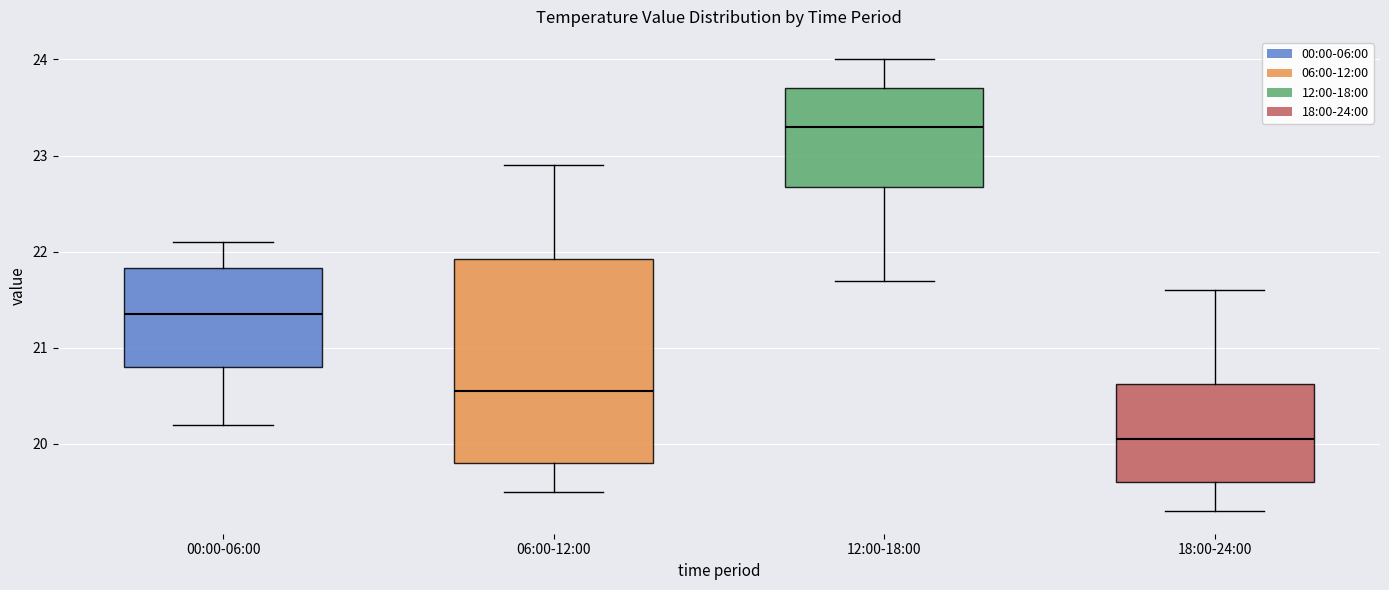

Reading left to right, read every box against the y-axis: the position of its median line, the range the box covers, and the ends of its whiskers. The values are not printed on the chart, so give them approximately, as read against the axis.

00:00-06:00: median 21.4, box 20.8 to 21.8, whiskers 20.2 to 22.1
06:00-12:00: median 20.6, box 19.8 to 21.9, whiskers 19.5 to 22.9
12:00-18:00: median 23.3, box 22.7 to 23.7, whiskers 21.7 to 24.0
18:00-24:00: median 20.1, box 19.6 to 20.6, whiskers 19.3 to 21.6